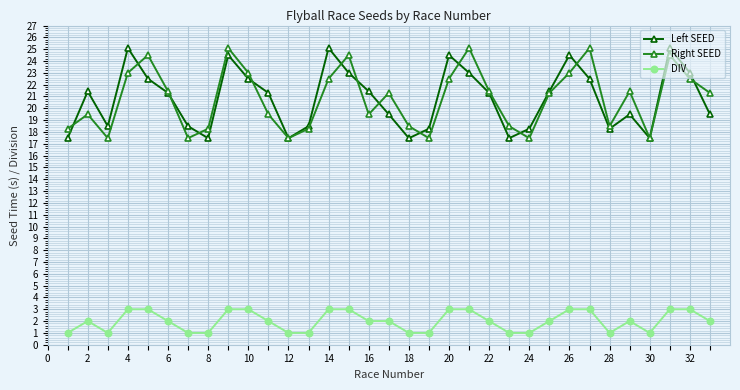

At how many categories does at least one series exceed 11?

33